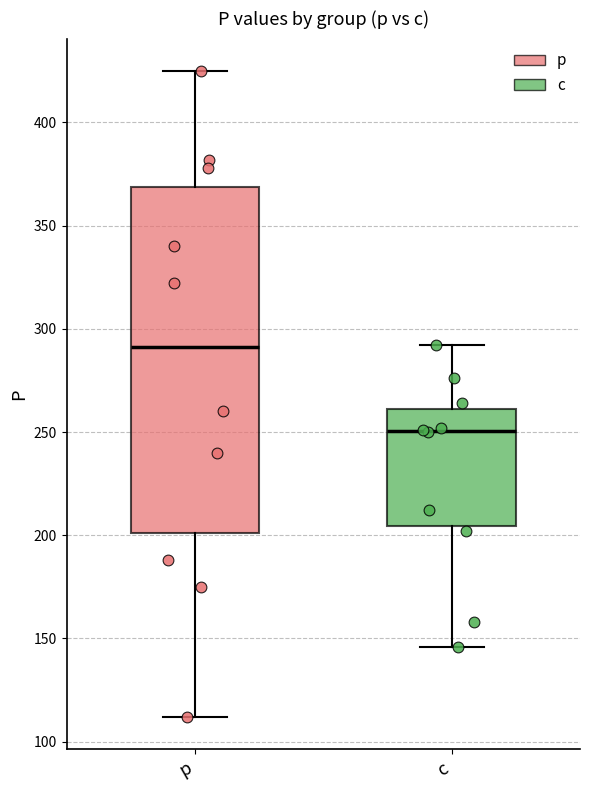

Comparing the boxes themselves (not the whiskers), which one is the tallest?

p